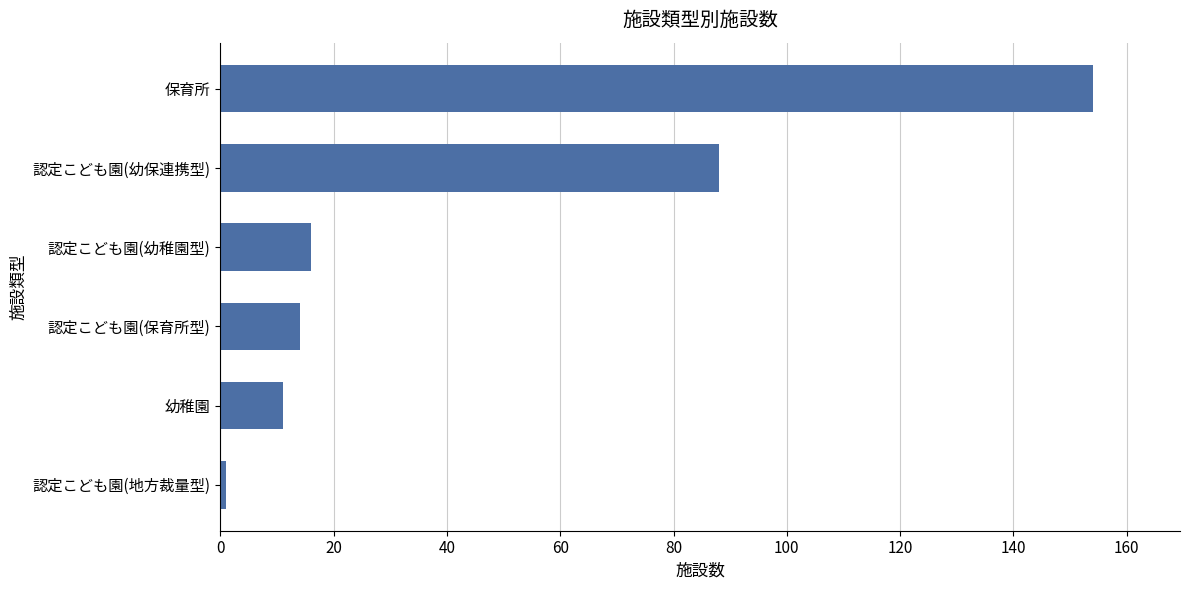

What is the sum of all values?

284